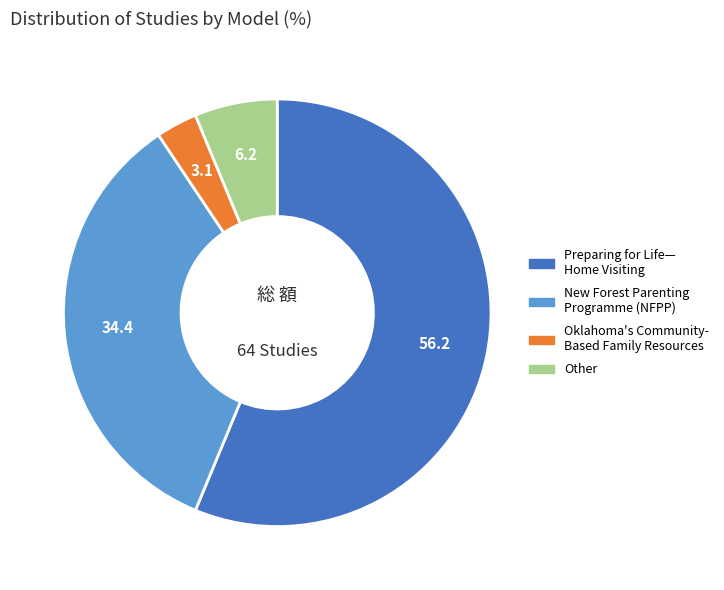

Is there any slice that represents more than half of the pie?

Yes